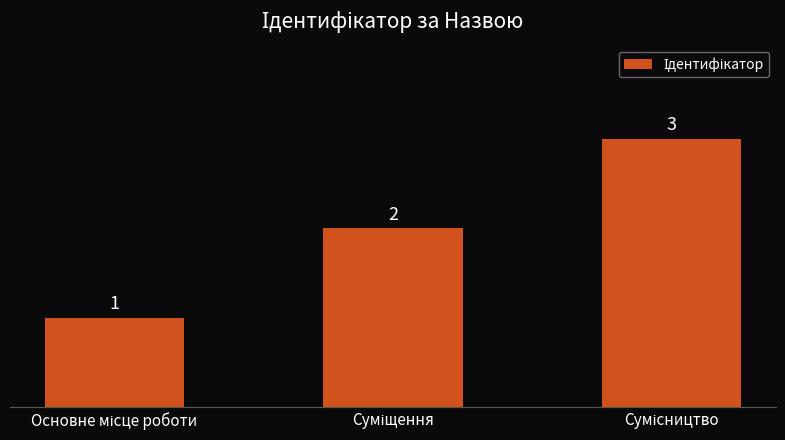

Does the chart contain stacked bars?

No